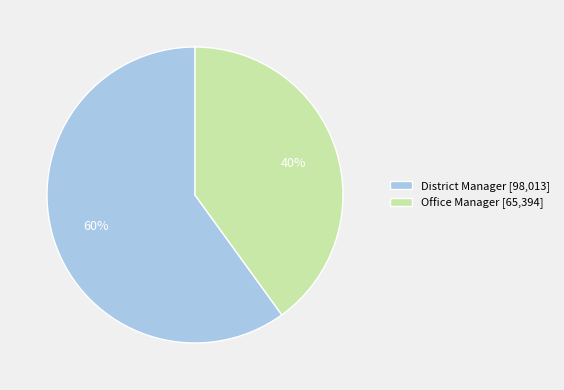

Does any single category account for the majority?

Yes